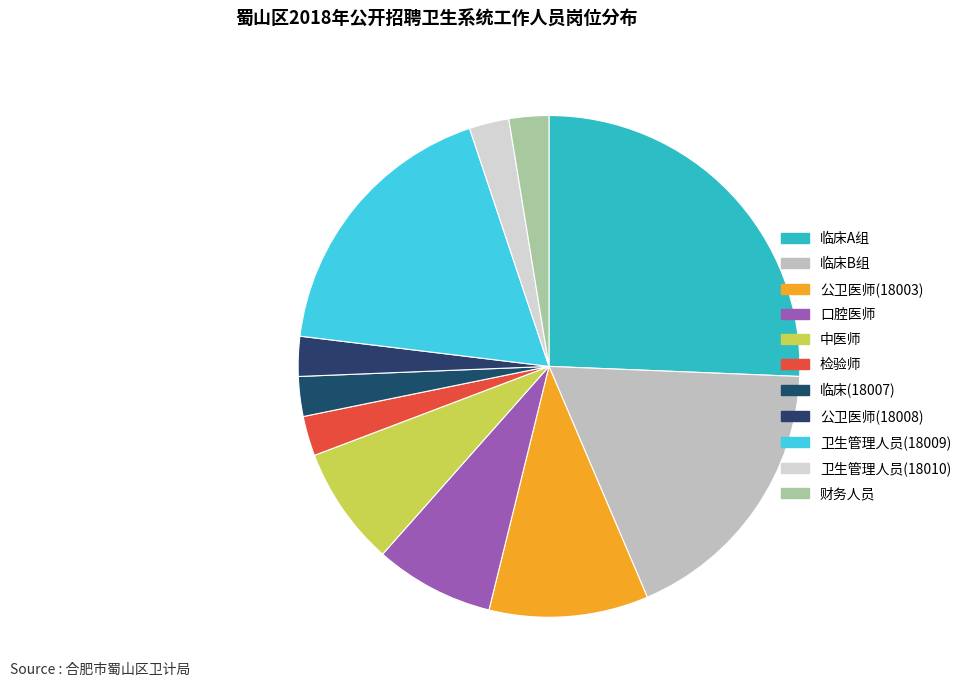

Do 卫生管理人员(18010) and 口腔医师 together represent more than half of the pie?

No